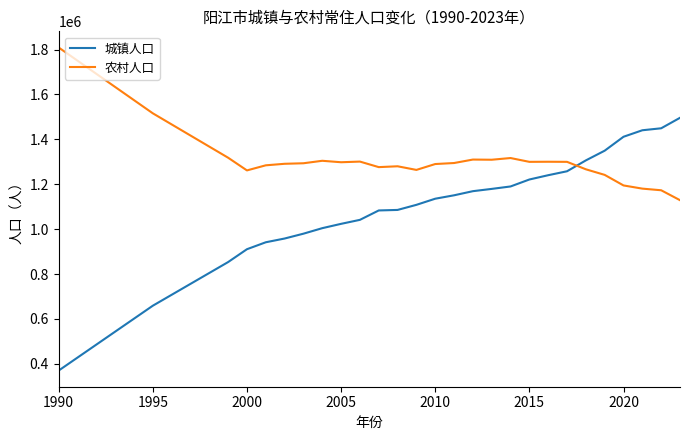

Which series has the largest total across all categories?

农村人口